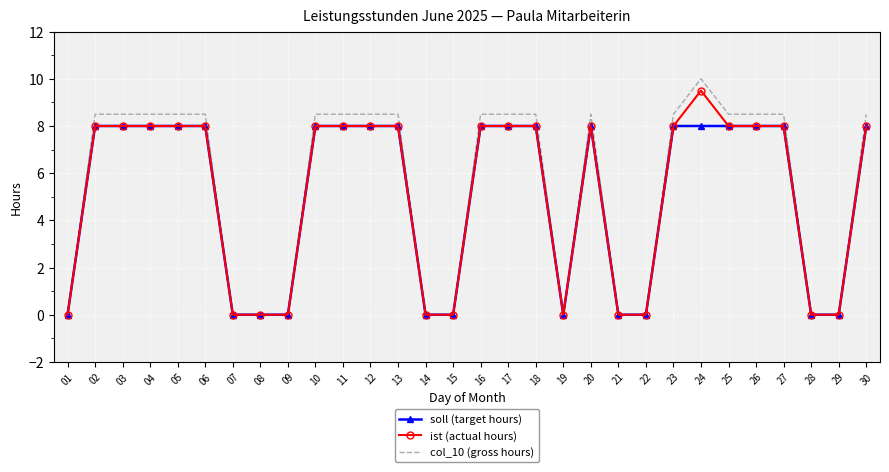

Which series has the widest spread of values?

col_10 (gross hours)